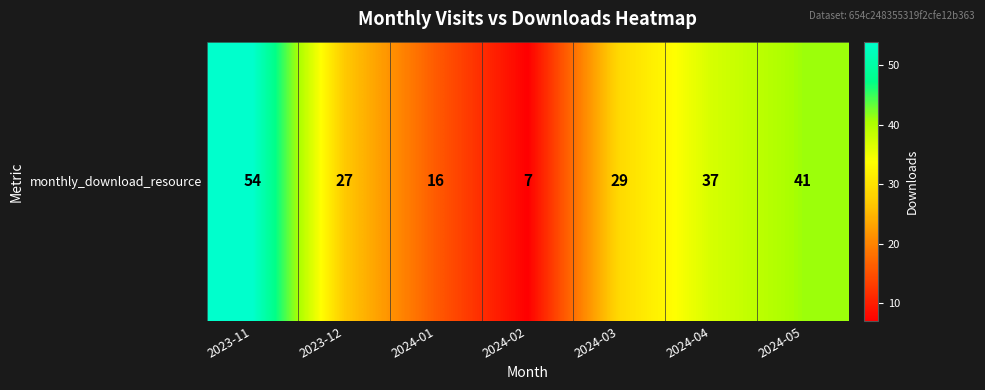

What is the difference between the maximum and minimum values?

47